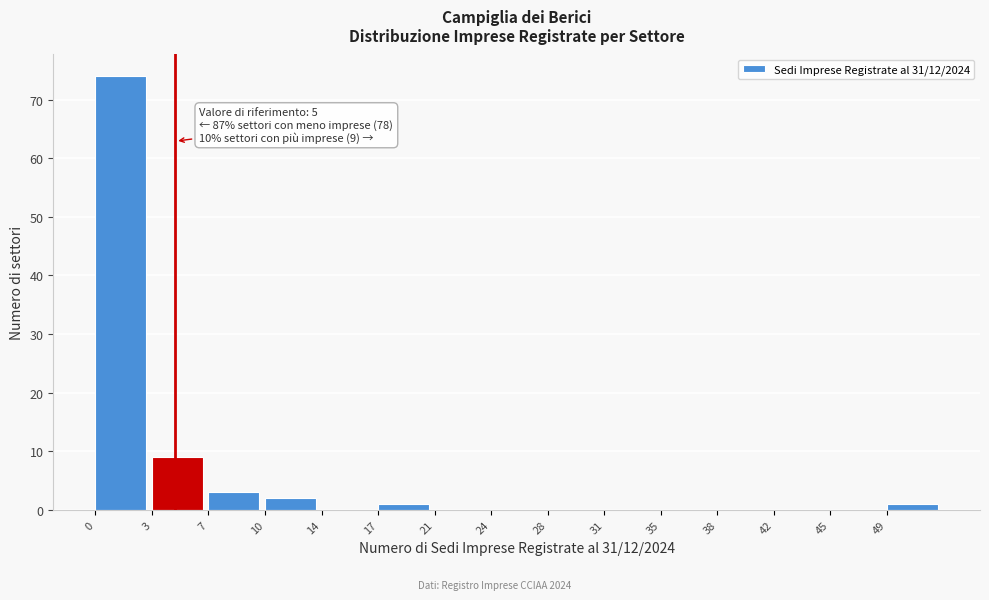

Reading left to right, transcribe all the data shown in this chart.

0=74	3=9	7=3	10=2	14=0	17=1	21=0	24=0	28=0	31=0	35=0	38=0	42=0	45=0	49=1